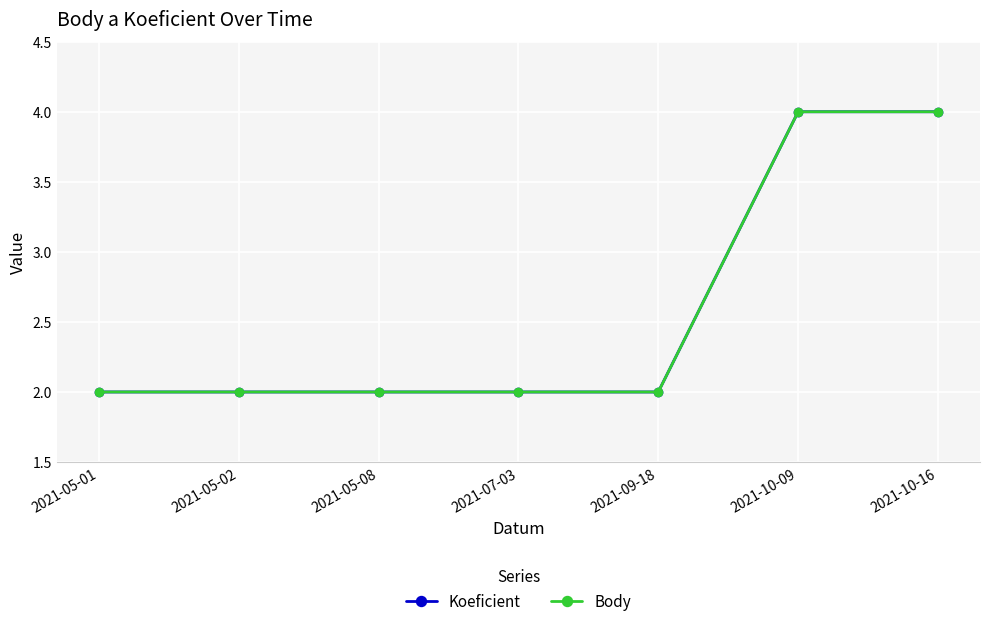

Reading left to right, list all the values displayed in this chart.

Koeficient: 2021-05-01=2	2021-05-02=2	2021-05-08=2	2021-07-03=2	2021-09-18=2	2021-10-09=4	2021-10-16=4
Body: 2021-05-01=2	2021-05-02=2	2021-05-08=2	2021-07-03=2	2021-09-18=2	2021-10-09=4	2021-10-16=4